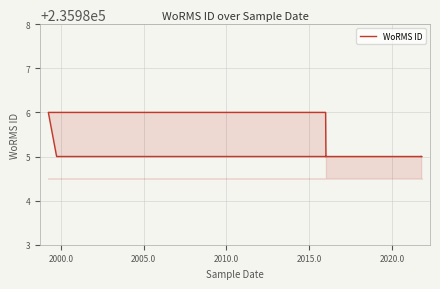

What is the sum of all values?

2595840